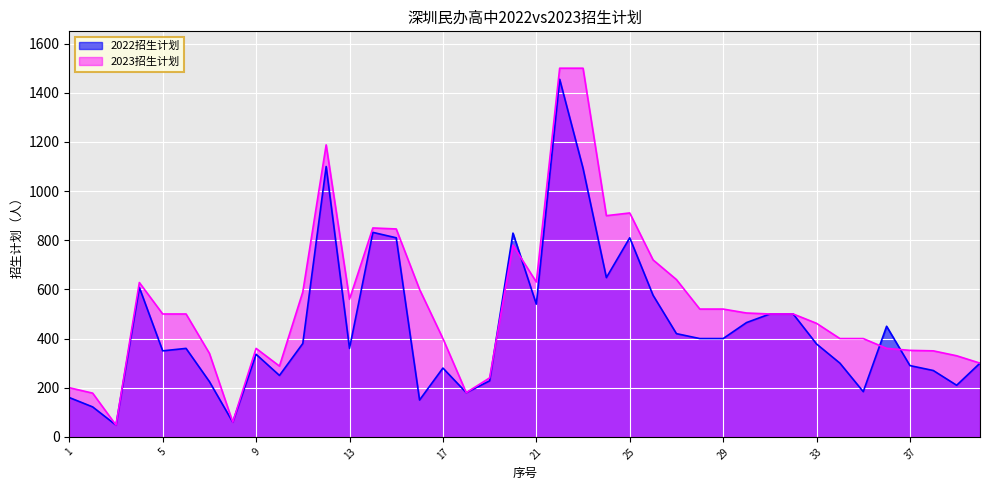

How many distinct data groups are displayed?

2